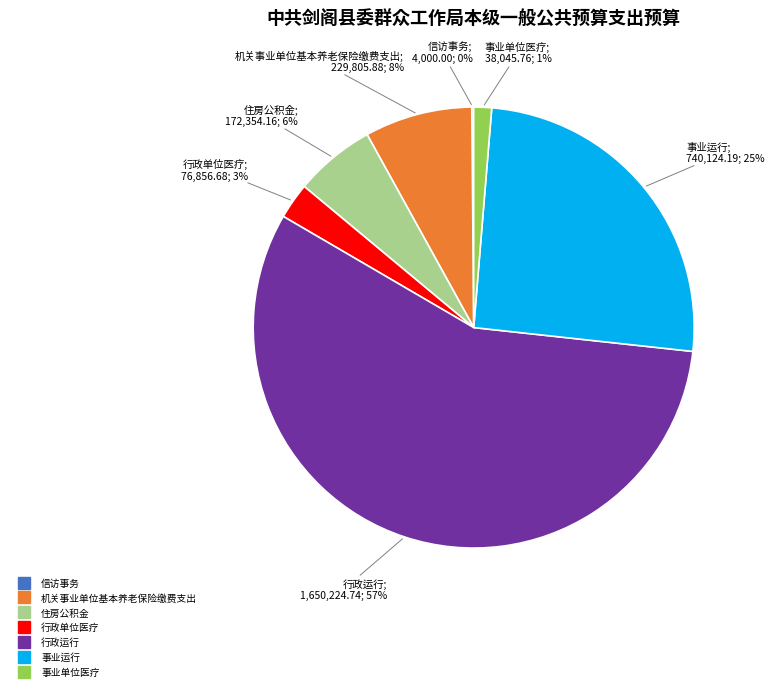

To the nearest percent, what is the combined percentage of 住房公积金 and 机关事业单位基本养老保险缴费支出?

14%